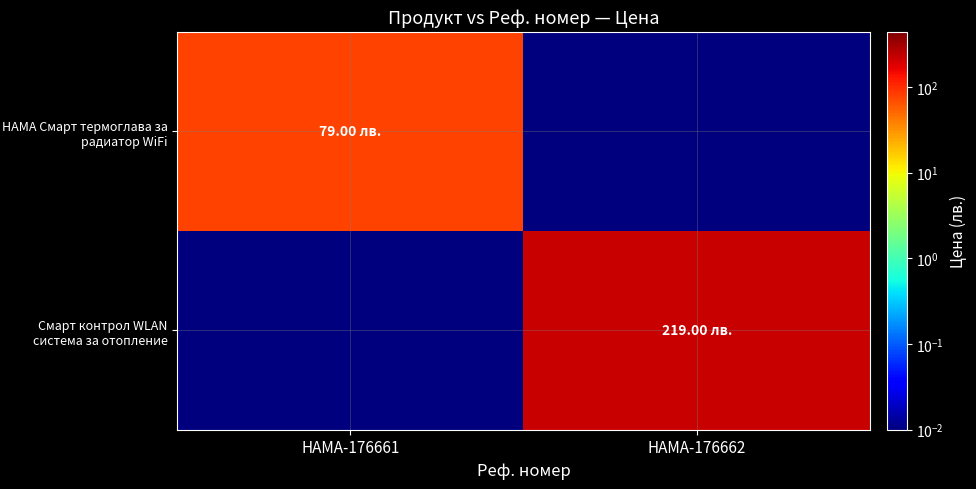

How many distinct data groups are displayed?

2